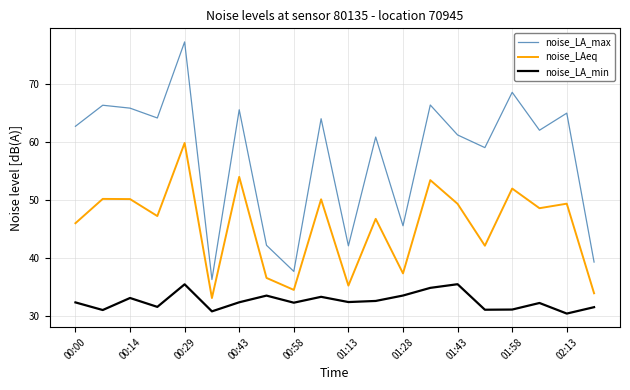

True or false: noise_LAeq and noise_LA_min intersect in this chart.

False